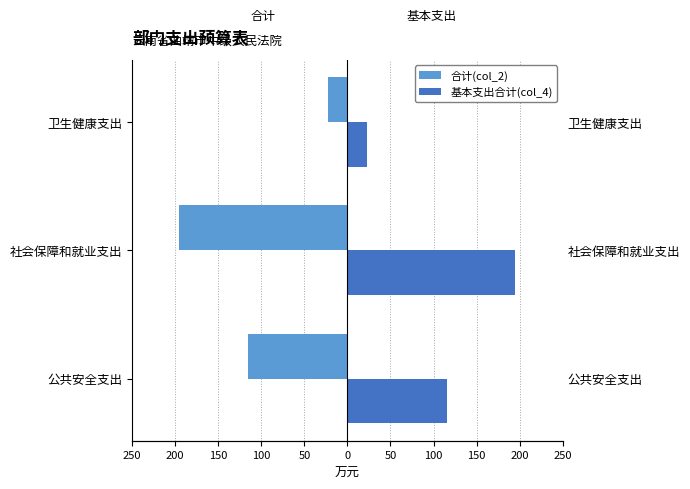

At how many categories does at least one series exceed -29?

3